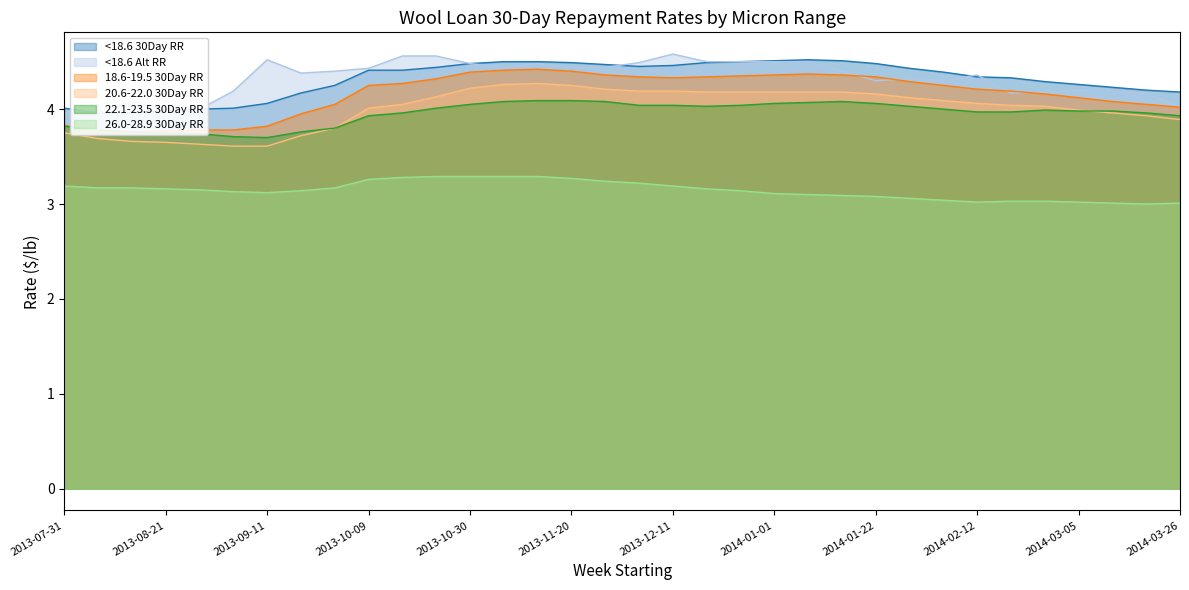

Where is the first local minimum for 26.0-28.9 30Day RR?

2013-09-11